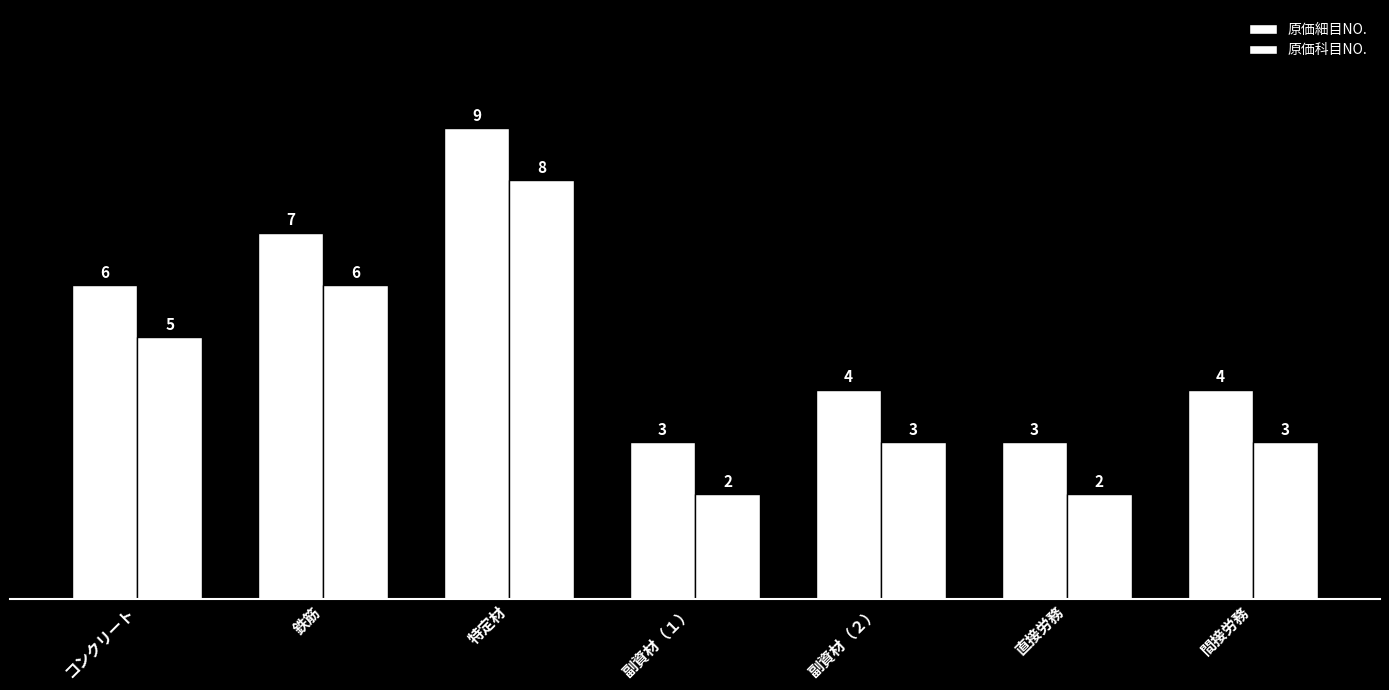

What is the difference between the second highest and second lowest values in the 原価科目NO. series?

4